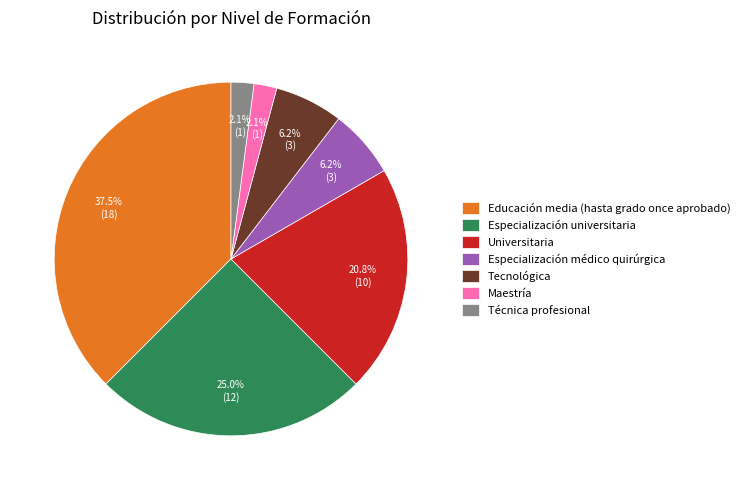

Count the number of slices in the pie.

7